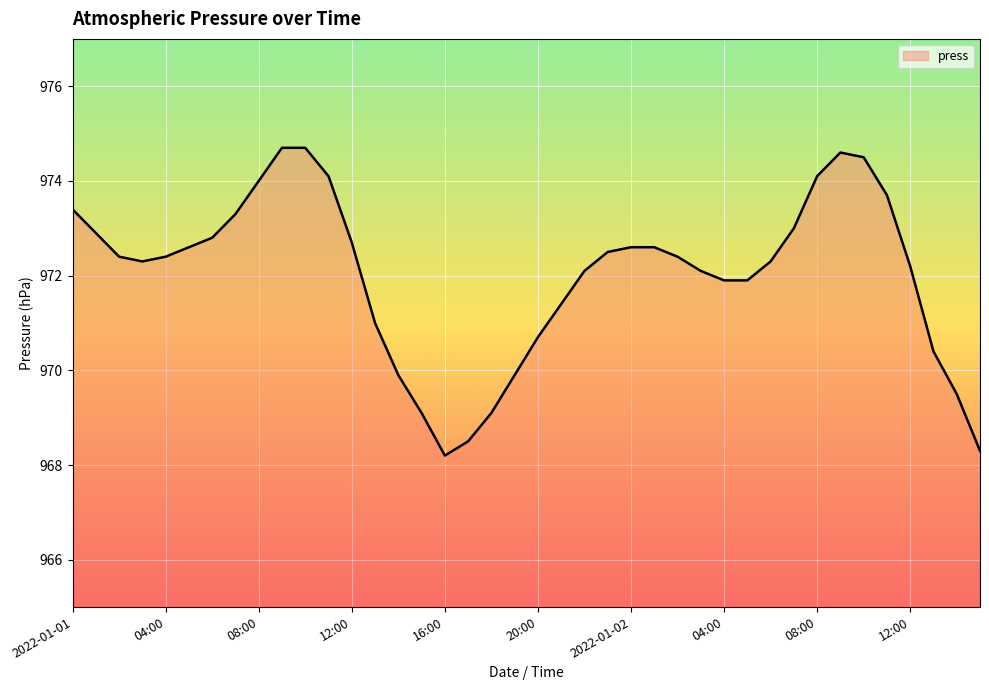

What is the minimum value shown in the chart?

968.2